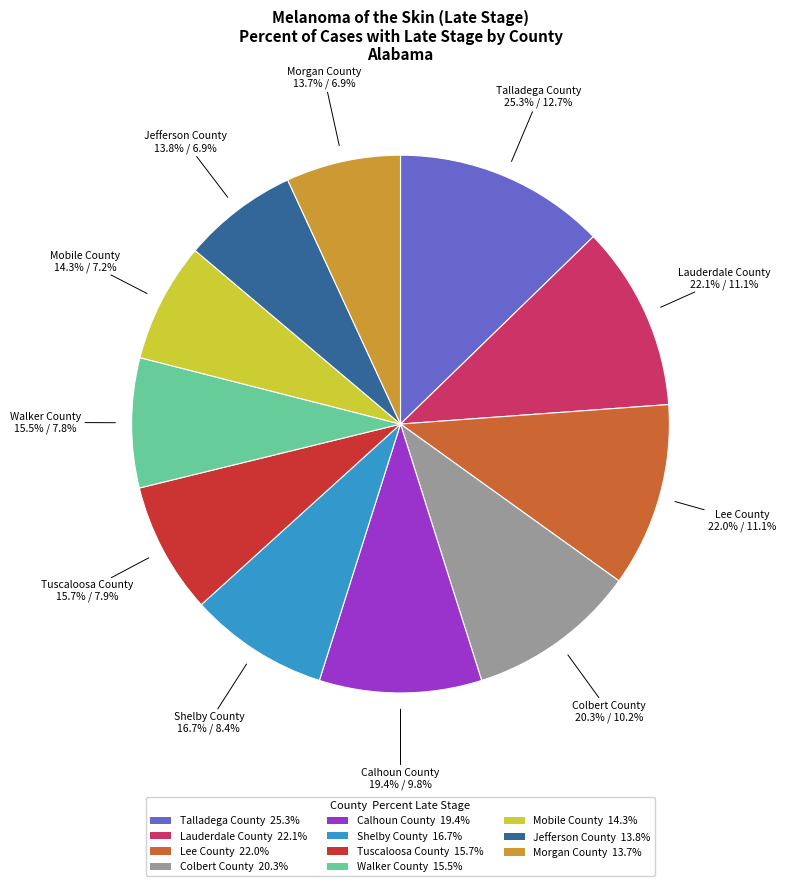

The Tuscaloosa County slice represents 1% of the pie. True or false?

False